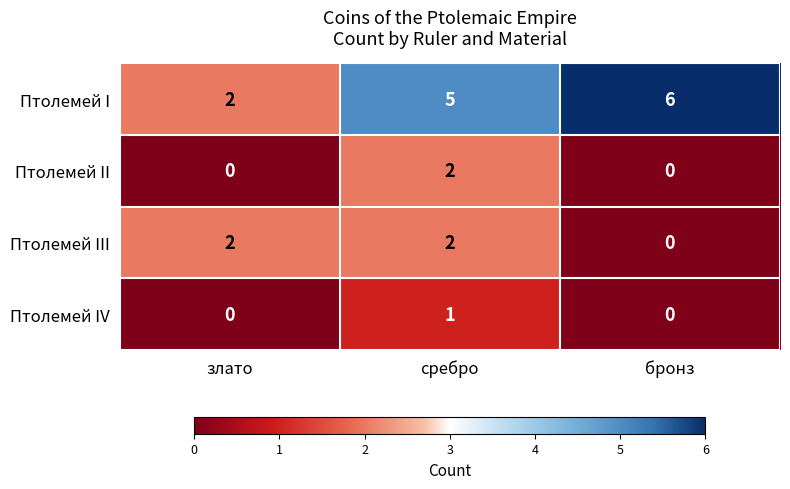

Reading left to right, what are all the values shown in this chart?

Птолемей I: злато=2	сребро=5	бронз=6
Птолемей II: злато=0	сребро=2	бронз=0
Птолемей III: злато=2	сребро=2	бронз=0
Птолемей IV: злато=0	сребро=1	бронз=0